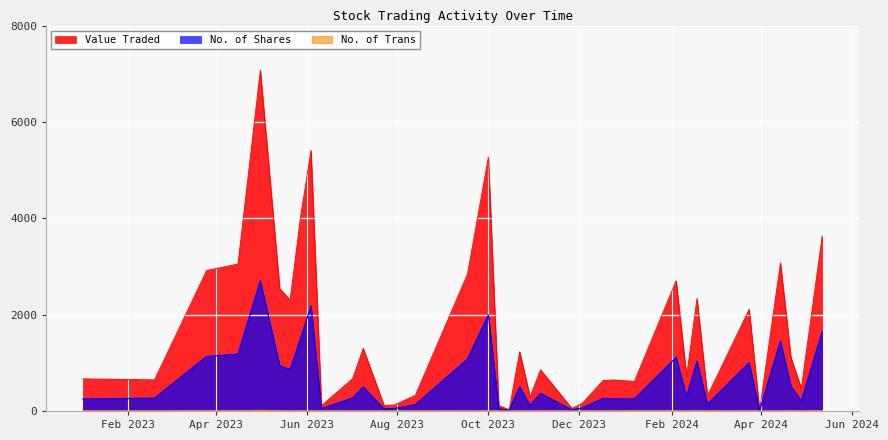

List the series in order of their overall mean, lowest first.

No. of Trans, No. of Shares, Value Traded